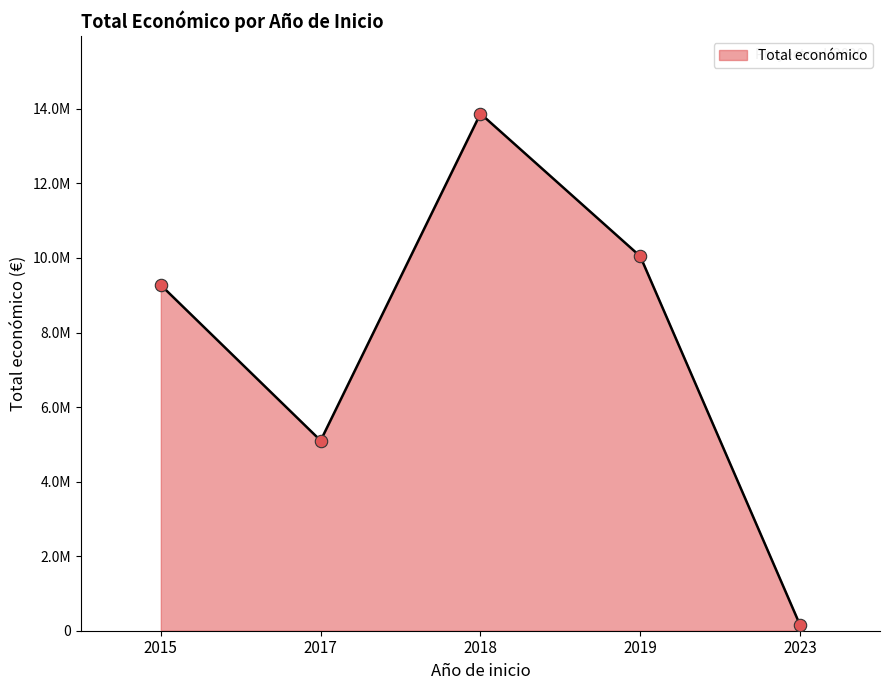

Between 2023 and 2018, which is larger?

2018